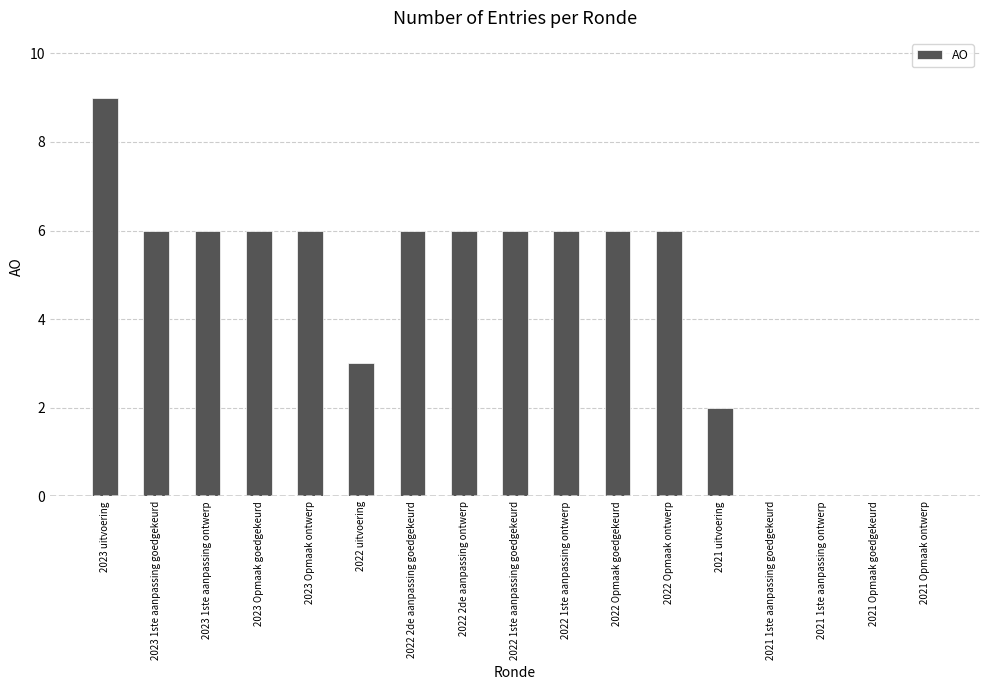

Is it true that the value at 2021 uitvoering is 2?

True